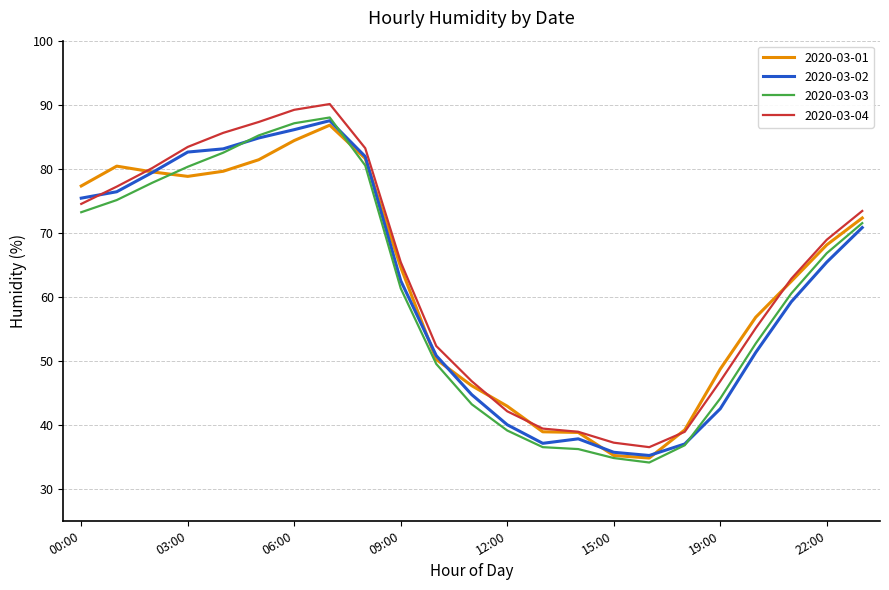

What is the minimum value for 2020-03-01?

34.8